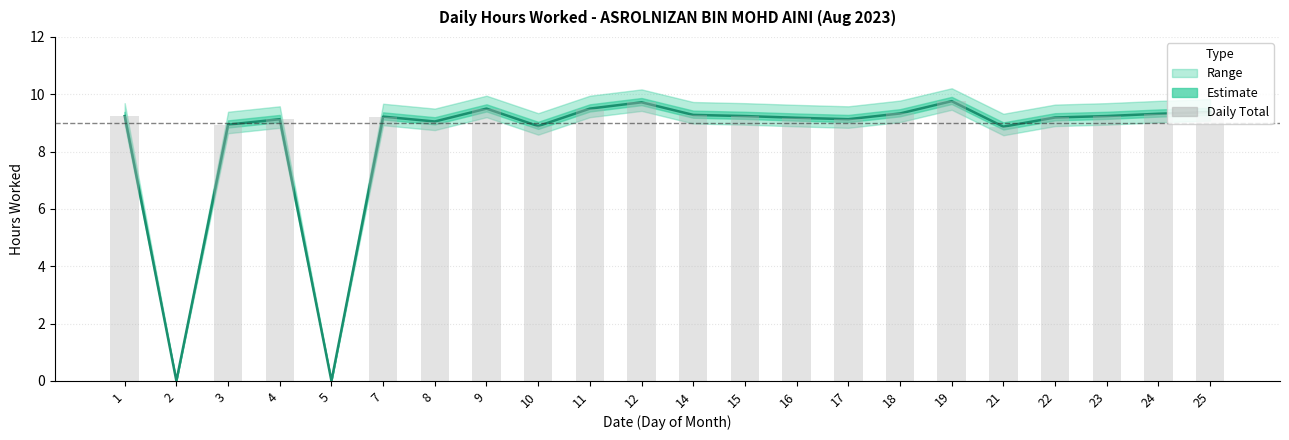

Reading left to right, list all the values displayed in this chart.

Hours Worked: 9.2	0.0	8.9	9.1	0.0	9.2	9.1	9.5	8.9	9.5	9.7	9.3	9.2	9.2	9.1	9.3	9.8	8.9	9.2	9.2	9.3	9.4
Daily total: 9.2	0.0	8.9	9.1	0.0	9.2	9.1	9.5	8.9	9.5	9.7	9.3	9.2	9.2	9.1	9.3	9.8	8.9	9.2	9.2	9.3	9.4